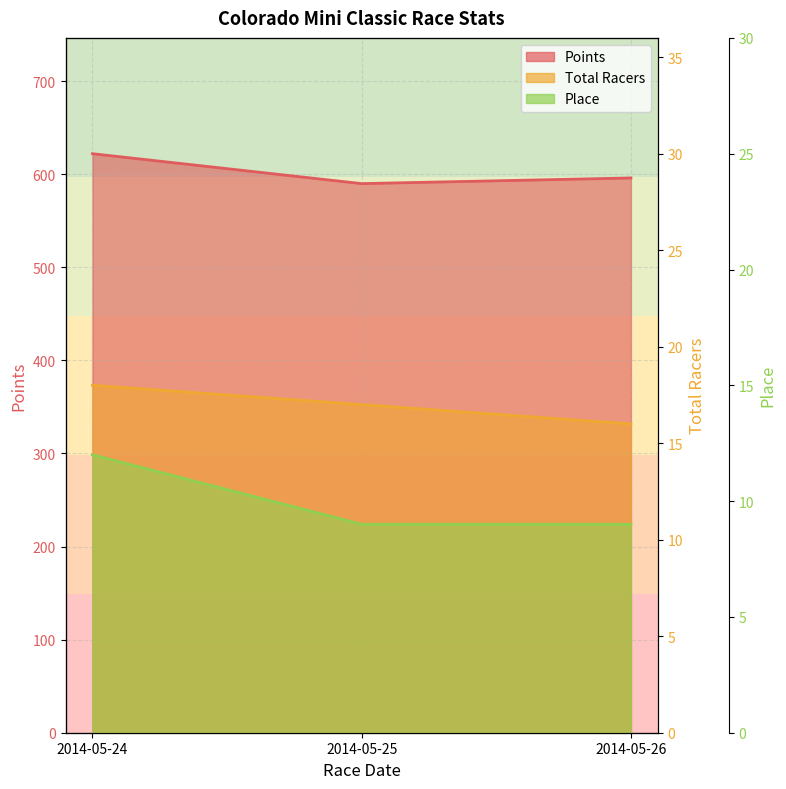

Reading right to left, list all the values displayed in this chart.

Total Racers: 2014-05-26=16.0	2014-05-25=17.0	2014-05-24=18.0
Points: 2014-05-26=596.0	2014-05-25=589.9	2014-05-24=622.0
Place: 2014-05-26=9.0	2014-05-25=9.0	2014-05-24=12.0